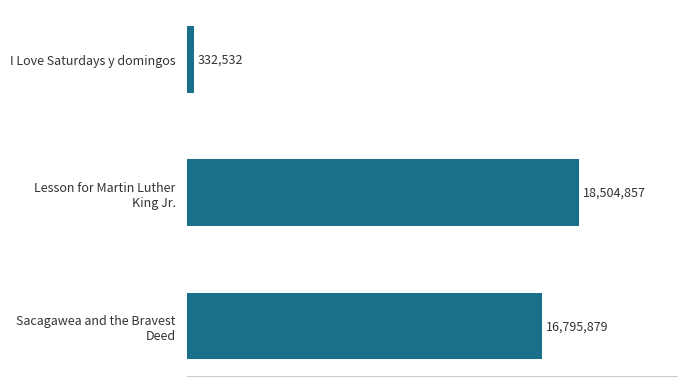

Does the chart contain any negative values?

No